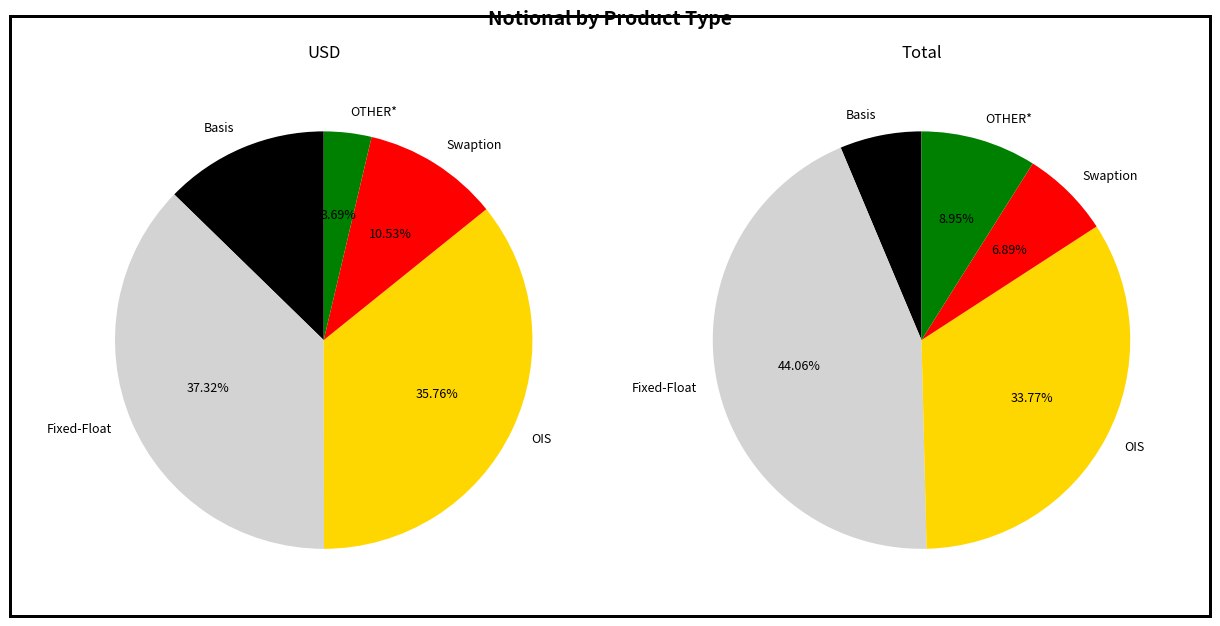

What percentage is the OTHER* slice, to the nearest percent?

4%